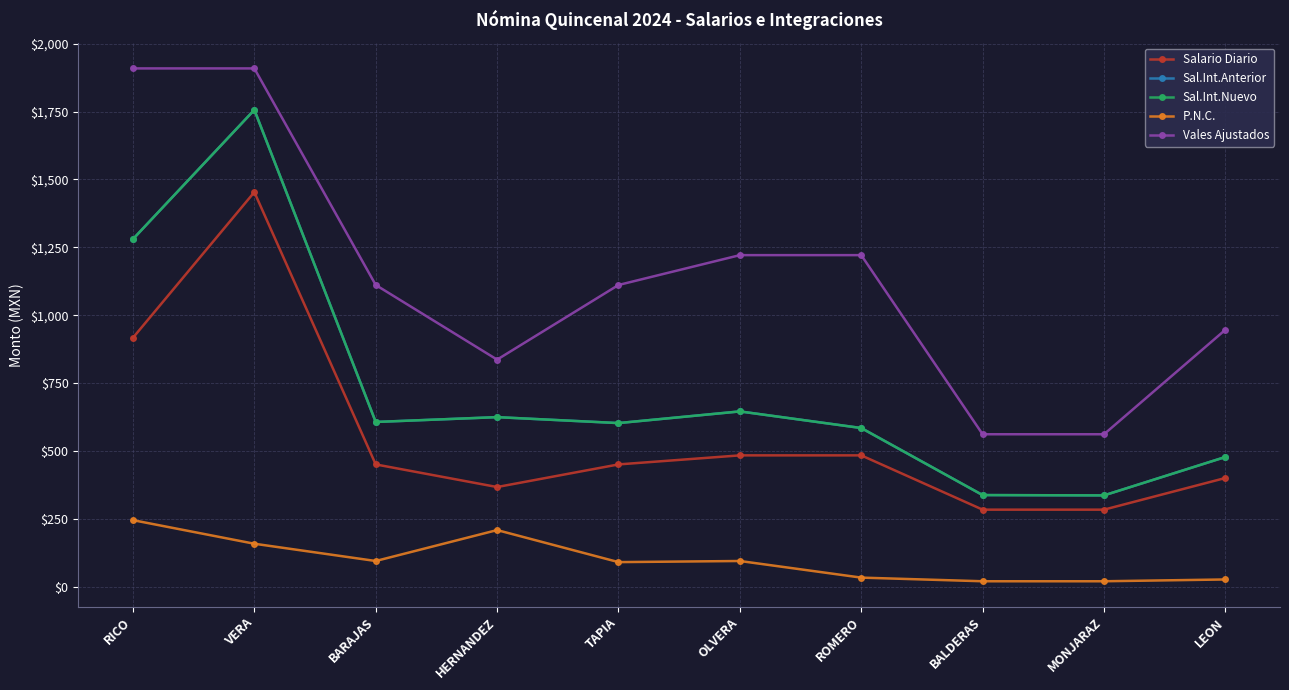

What is the spread (max minus min) of values at TAPIA?

1021.1